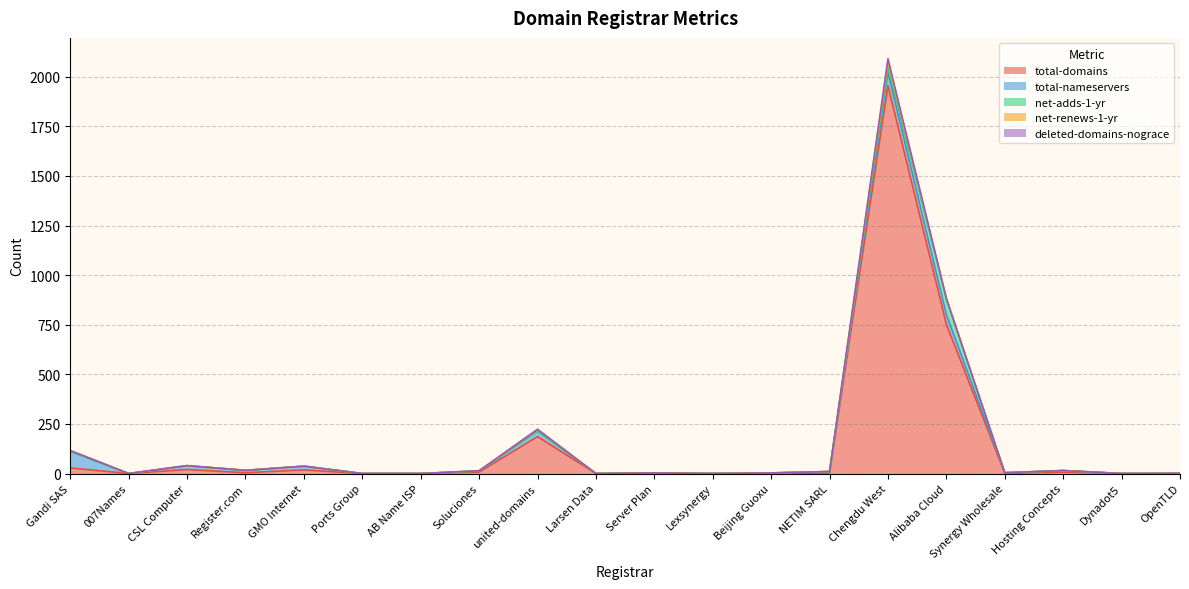

Reading left to right, list all the values displayed in this chart.

total-domains: Gandi SAS=28	007Names=0	CSL Computer=20	Register.com=4	GMO Internet=18	Ports Group=0	AB Name ISP=0	Soluciones=7	united-domains=186	Larsen Data=0	Server Plan=1	Lexsynergy=0	Beijing Guoxu=1	NETIM SARL=2	Chengdu West=1955	Alibaba Cloud=752	Synergy Wholesale=1	Hosting Concepts=7	Dynadot5=0	OpenTLD=0
total-nameservers: Gandi SAS=84	007Names=0	CSL Computer=19	Register.com=12	GMO Internet=19	Ports Group=0	AB Name ISP=0	Soluciones=6	united-domains=28	Larsen Data=0	Server Plan=2	Lexsynergy=0	Beijing Guoxu=2	NETIM SARL=8	Chengdu West=67	Alibaba Cloud=48	Synergy Wholesale=3	Hosting Concepts=8	Dynadot5=0	OpenTLD=0
net-adds-1-yr: Gandi SAS=1	007Names=0	CSL Computer=0	Register.com=0	GMO Internet=0	Ports Group=0	AB Name ISP=0	Soluciones=0	united-domains=1	Larsen Data=0	Server Plan=0	Lexsynergy=0	Beijing Guoxu=0	NETIM SARL=0	Chengdu West=24	Alibaba Cloud=82	Synergy Wholesale=0	Hosting Concepts=0	Dynadot5=0	OpenTLD=0
net-renews-1-yr: Gandi SAS=3	007Names=0	CSL Computer=1	Register.com=0	GMO Internet=0	Ports Group=0	AB Name ISP=0	Soluciones=1	united-domains=7	Larsen Data=0	Server Plan=0	Lexsynergy=0	Beijing Guoxu=0	NETIM SARL=0	Chengdu West=25	Alibaba Cloud=0	Synergy Wholesale=0	Hosting Concepts=0	Dynadot5=0	OpenTLD=0
deleted-domains-nograce: Gandi SAS=0	007Names=0	CSL Computer=0	Register.com=0	GMO Internet=0	Ports Group=0	AB Name ISP=0	Soluciones=0	united-domains=1	Larsen Data=0	Server Plan=0	Lexsynergy=0	Beijing Guoxu=0	NETIM SARL=0	Chengdu West=20	Alibaba Cloud=0	Synergy Wholesale=0	Hosting Concepts=0	Dynadot5=0	OpenTLD=1